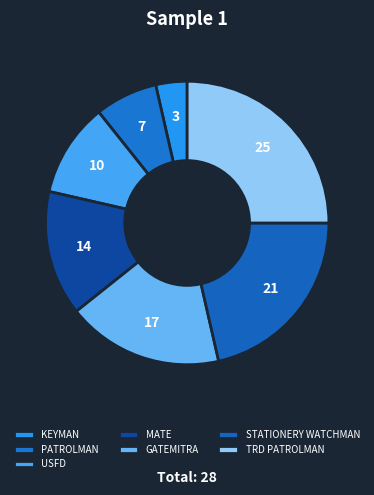

To the nearest percent, what is the difference between the TRD PATROLMAN and KEYMAN slice percentages?

21%